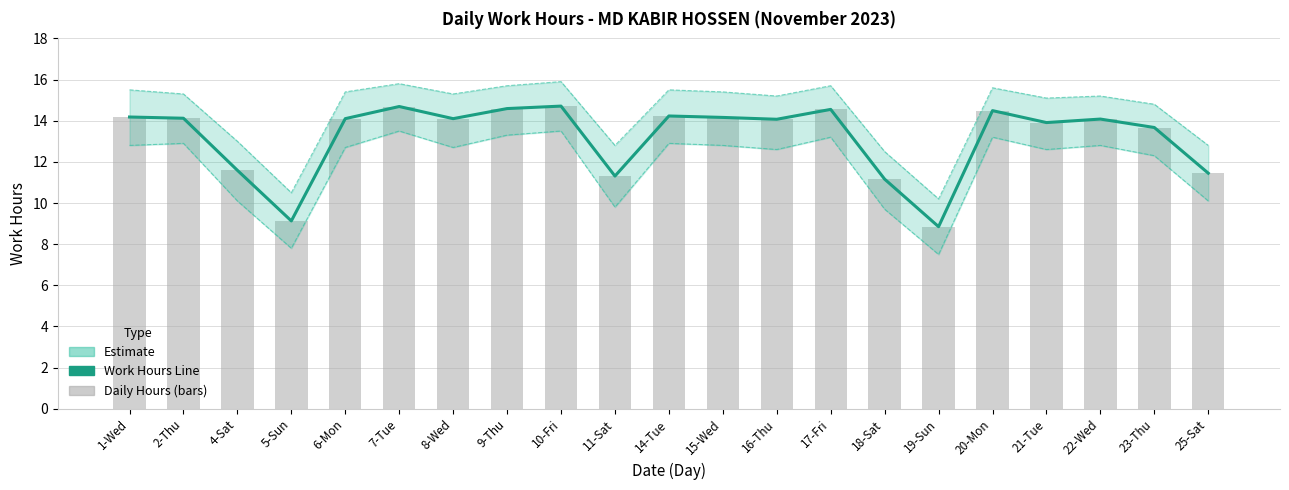

How many data points are less than 14?

8